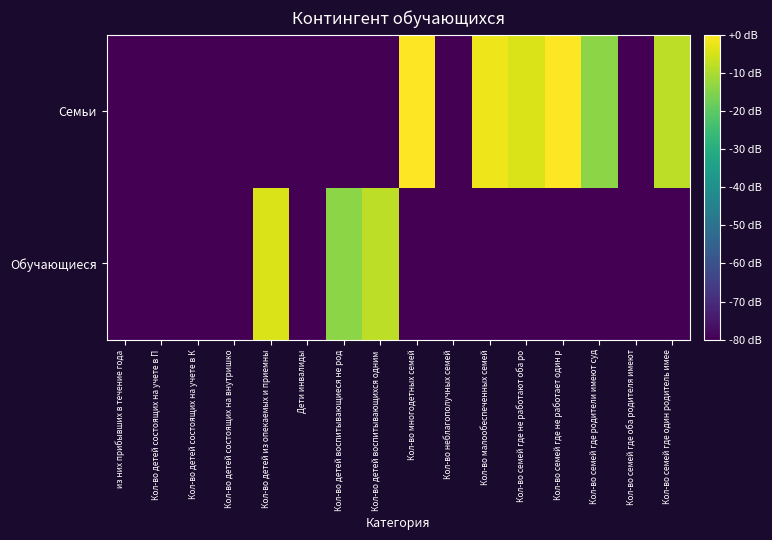

Reading left to right, what are all the values shown in this chart?

Обучающиеся: из них прибывших в течение года=-80.0	Кол-во детей состоящих на учете в П=-80.0	Кол-во детей состоящих на учете в К=-80.0	Кол-во детей состоящих на внутришко=-80.0	Кол-во детей из опекаемых и приемны=-4.4	Дети инвалиды=-80.0	Кол-во детей воспитывающиеся не род=-14.0	Кол-во детей воспитывающихся одним =-8.0	Кол-во многодетных семей=-80.0	Кол-во неблагополучных семей=-80.0	Кол-во малообеспеченных семей=-80.0	Кол-во семей где не работают оба ро=-80.0	Кол-во семей где не работает один р=-80.0	Кол-во семей где родители имеют суд=-80.0	Кол-во семей где оба родителя имеют=-80.0	Кол-во семей где один родитель имее=-80.0
Семьи: из них прибывших в течение года=-80.0	Кол-во детей состоящих на учете в П=-80.0	Кол-во детей состоящих на учете в К=-80.0	Кол-во детей состоящих на внутришко=-80.0	Кол-во детей из опекаемых и приемны=-80.0	Дети инвалиды=-80.0	Кол-во детей воспитывающиеся не род=-80.0	Кол-во детей воспитывающихся одним =-80.0	Кол-во многодетных семей=0.0	Кол-во неблагополучных семей=-80.0	Кол-во малообеспеченных семей=-1.9	Кол-во семей где не работают оба ро=-4.4	Кол-во семей где не работает один р=0.0	Кол-во семей где родители имеют суд=-14.0	Кол-во семей где оба родителя имеют=-80.0	Кол-во семей где один родитель имее=-8.0